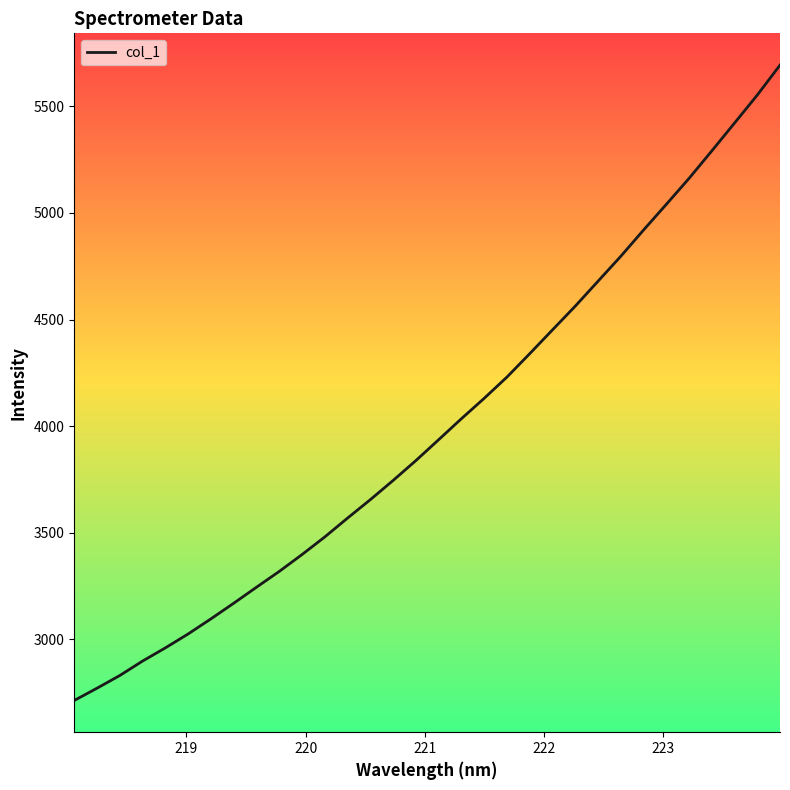

What is the minimum value shown in the chart?

2713.8